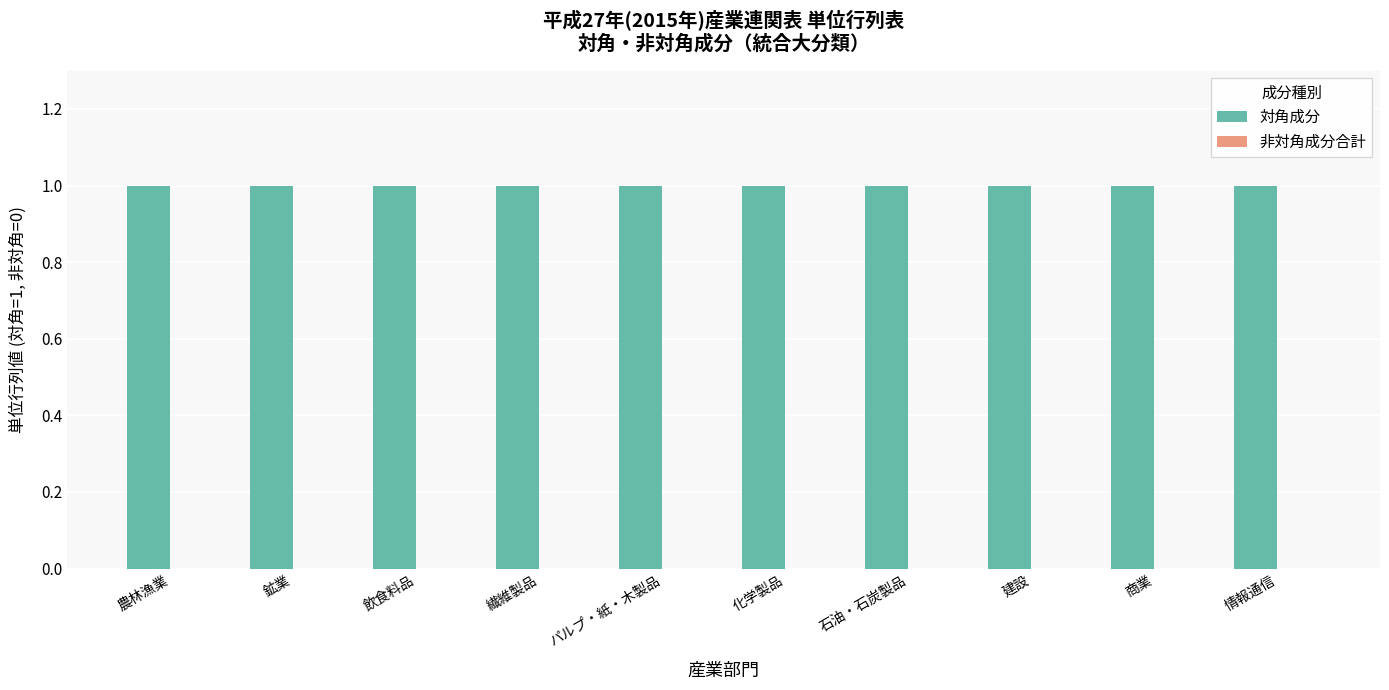

At which label does 非対角成分合計 reach its minimum?

農林漁業